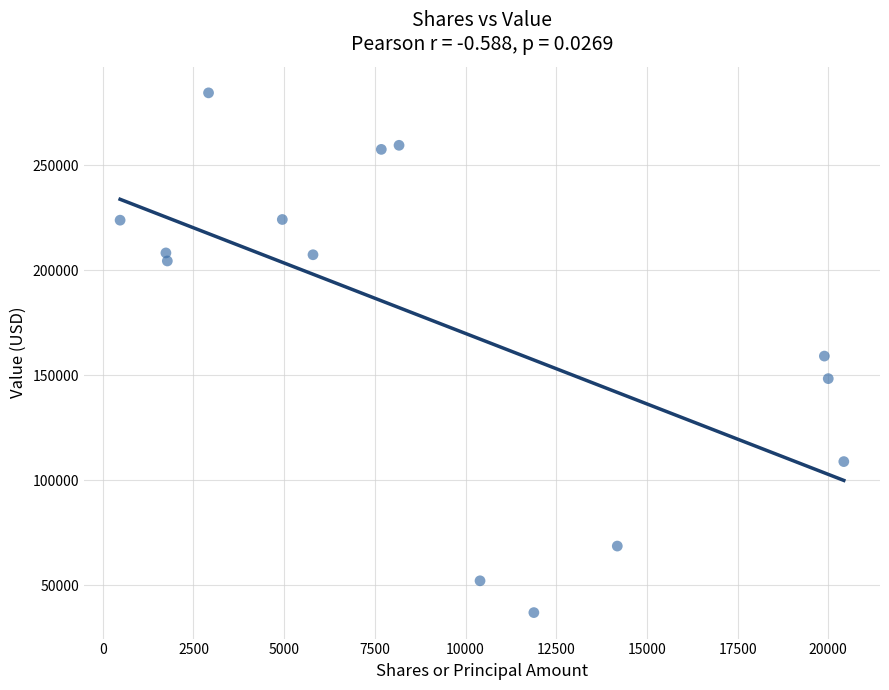

What is the range of X values (max minus min)?

19952